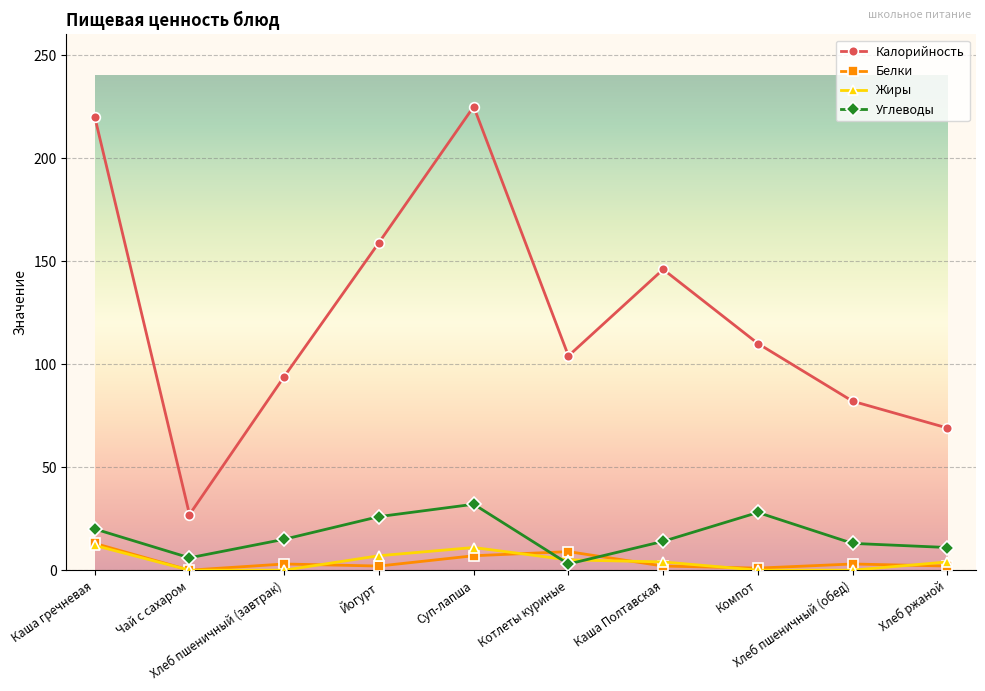

What is the label of the 1st point from the right?

Хлеб ржаной